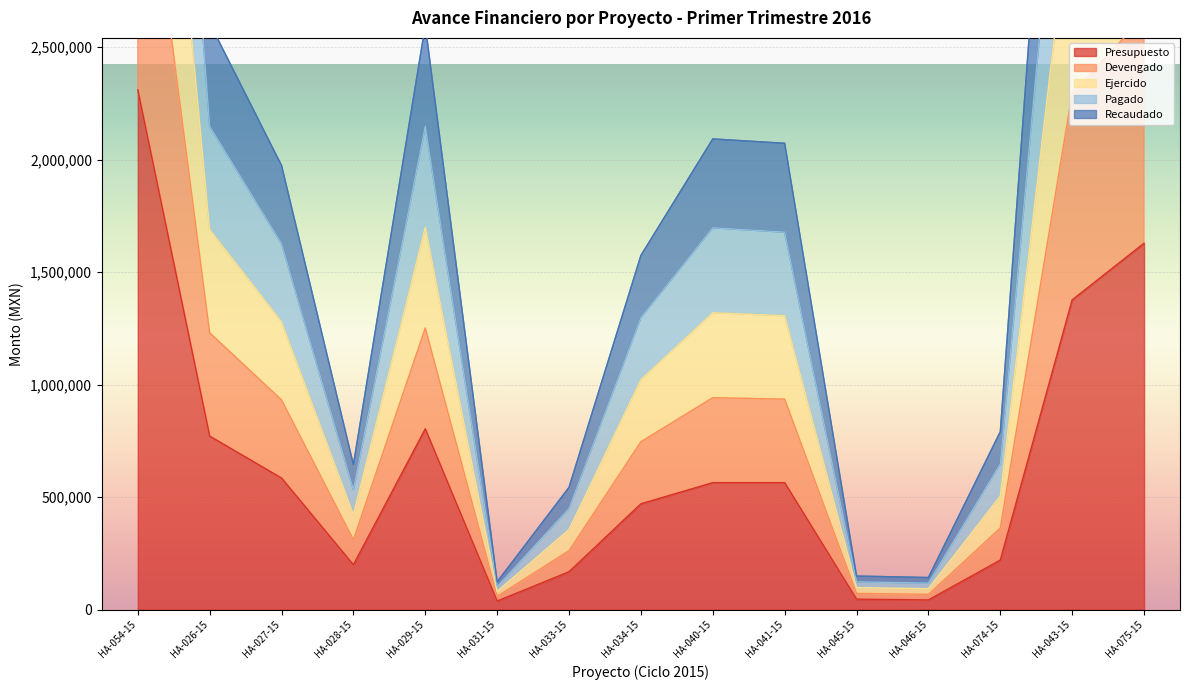

List the series in order of their peak value, highest first.

Devengado, Ejercido, Pagado, Recaudado, Presupuesto